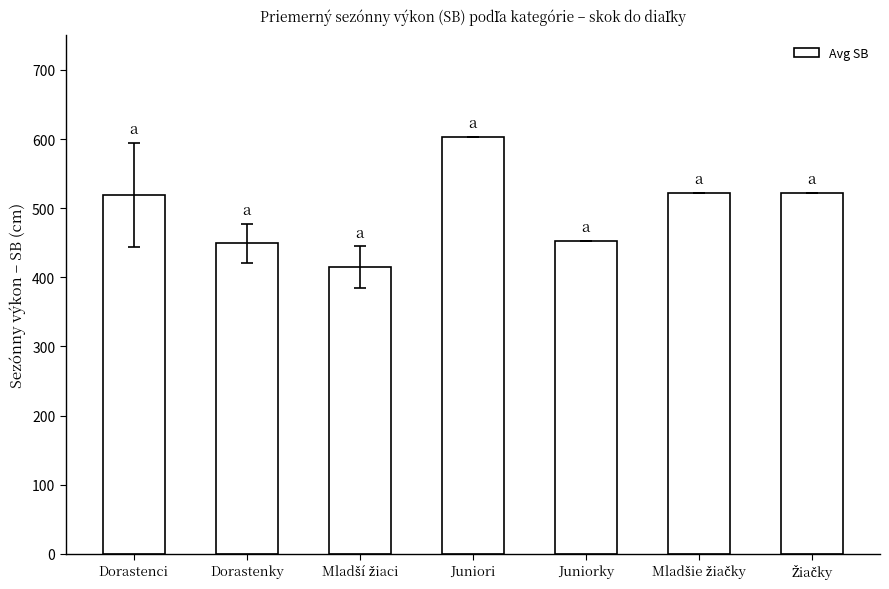

What is the maximum value shown in the chart?

603.0